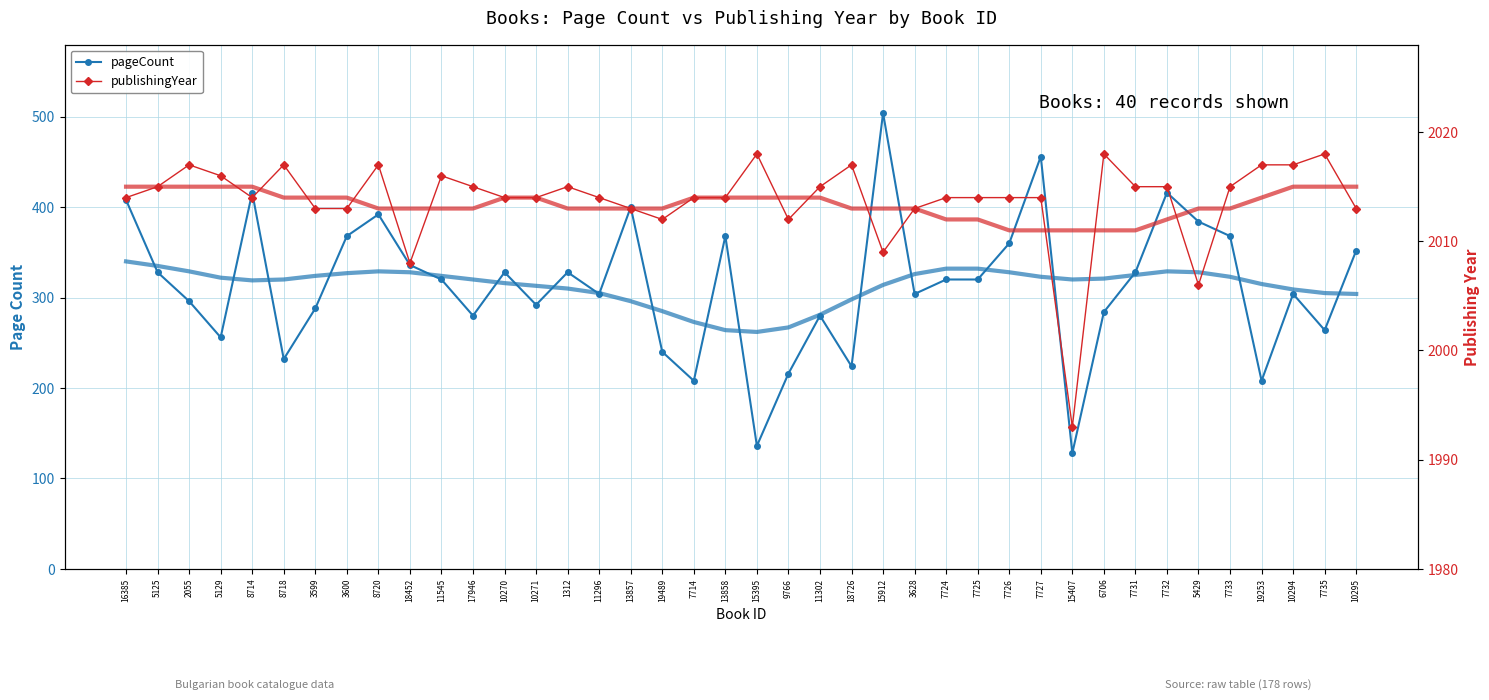

Which category has the lowest value across all series?

15407